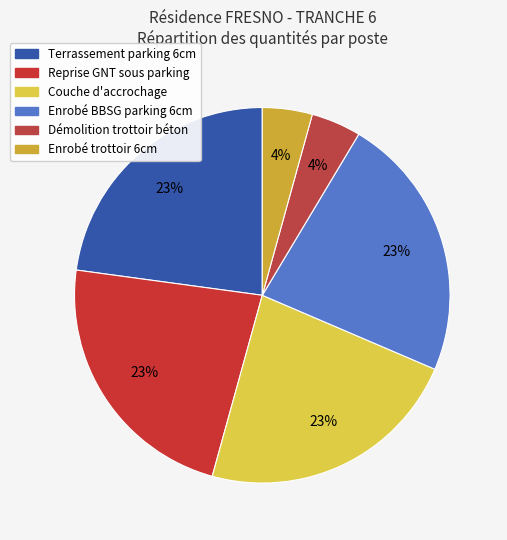

How many segments does this pie chart have?

6